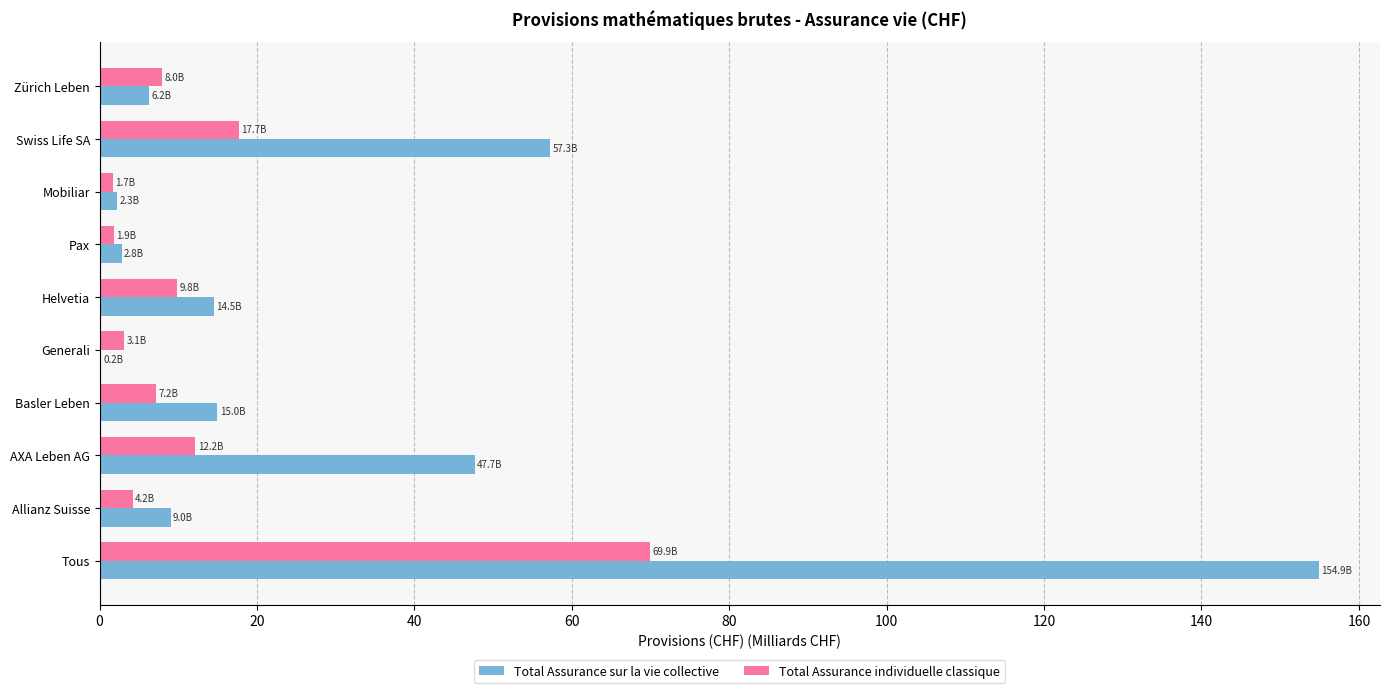

Read the Total Assurance individuelle classique value at Basler Leben.

7.2